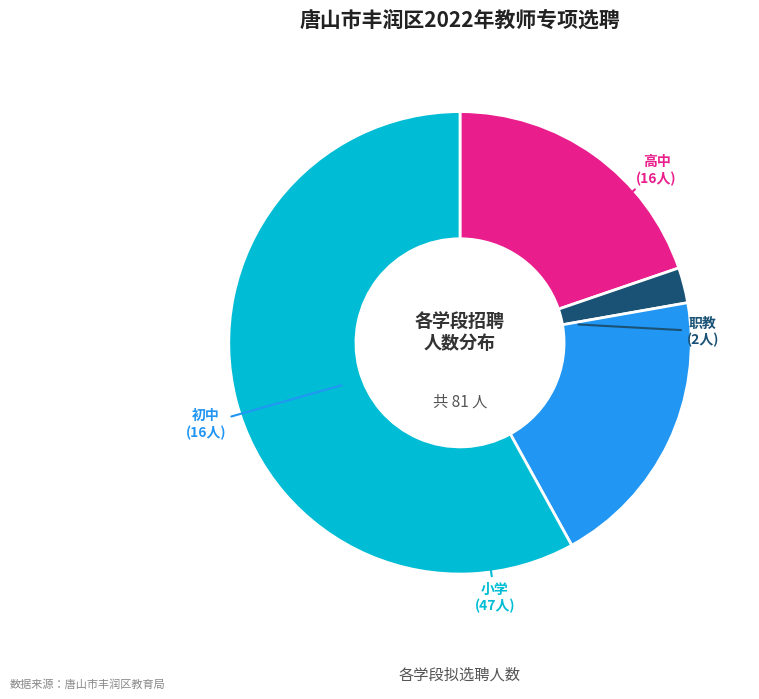

Is there any slice that represents more than half of the pie?

Yes